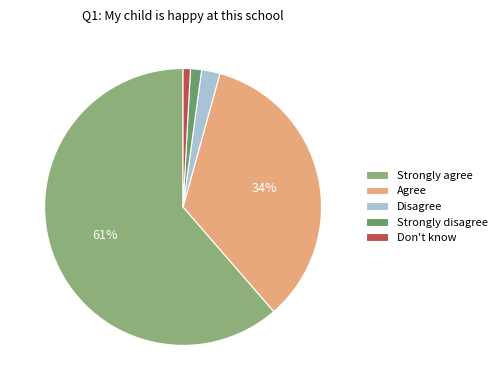

Is there any slice that represents more than half of the pie?

Yes